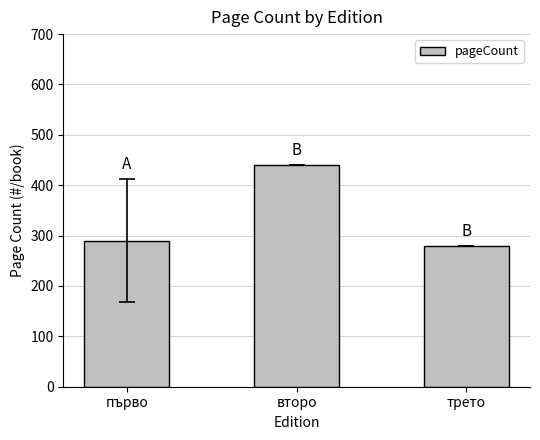

How many categories are shown in the chart?

3